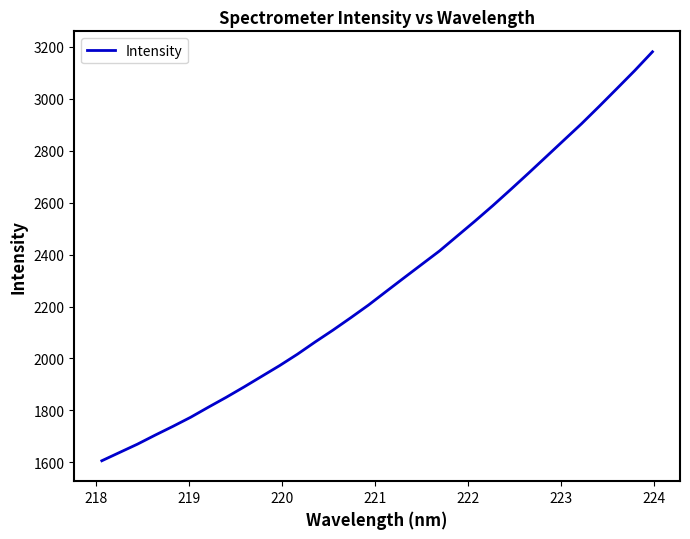

What is the maximum value shown in the chart?

3180.8